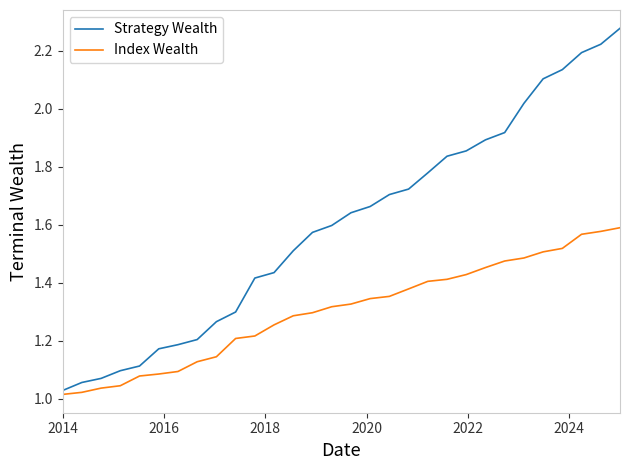

Does the chart display data point markers on the line(s)?

No